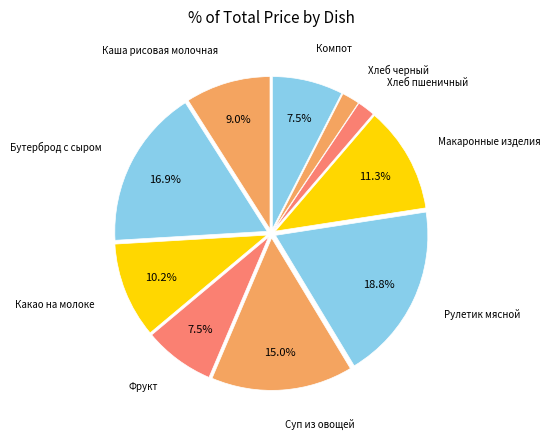

Count the number of slices in the pie.

10